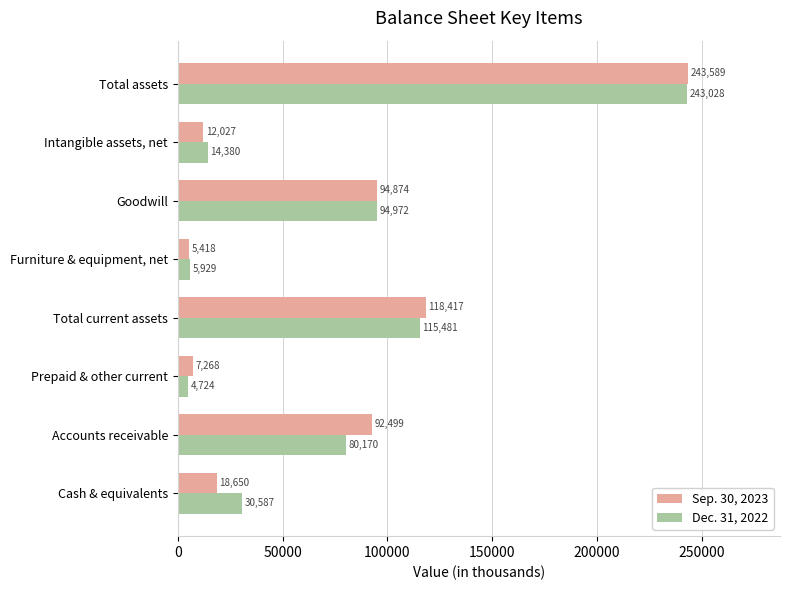

Which series has the largest range (max minus min)?

Dec. 31, 2022